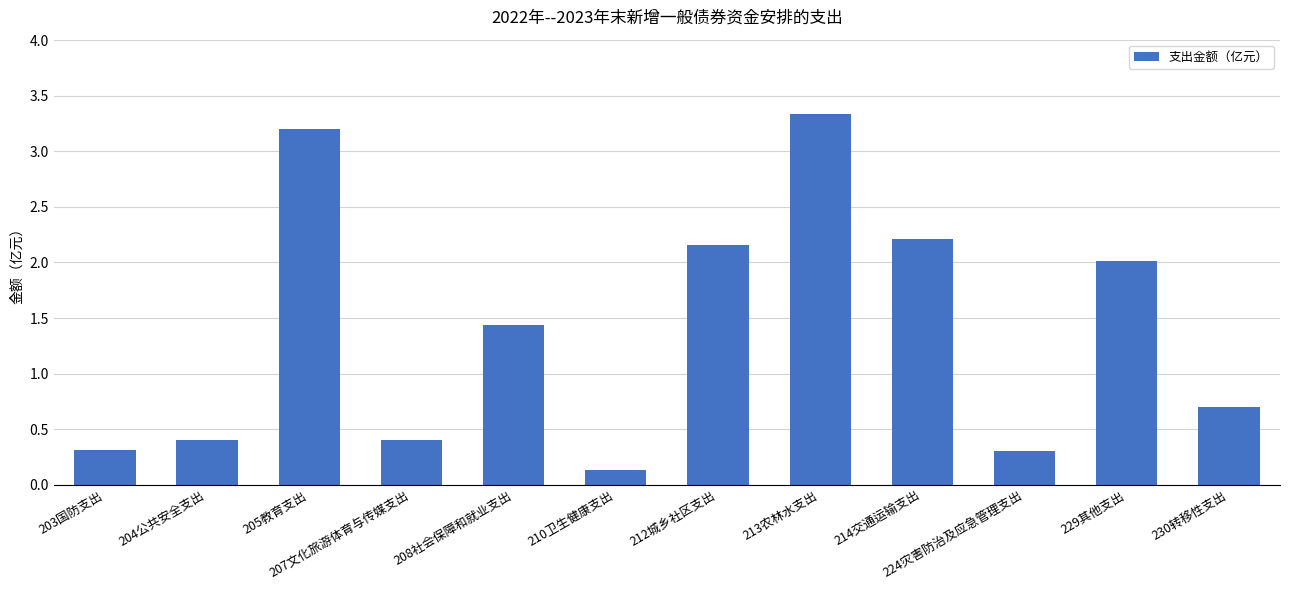

True or false: the data shows 2.2 at 212城乡社区支出.

True